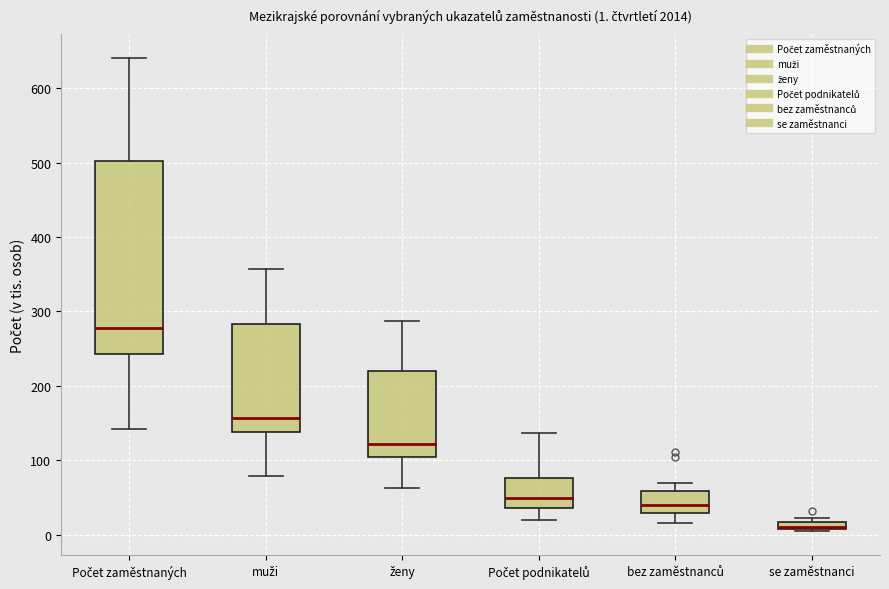

Comparing the boxes themselves (not the whiskers), which one is the tallest?

Počet zaměstnaných